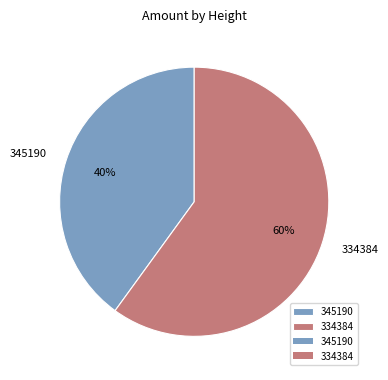

To the nearest percent, what is the difference between the 334384 and 345190 slice percentages?

20%